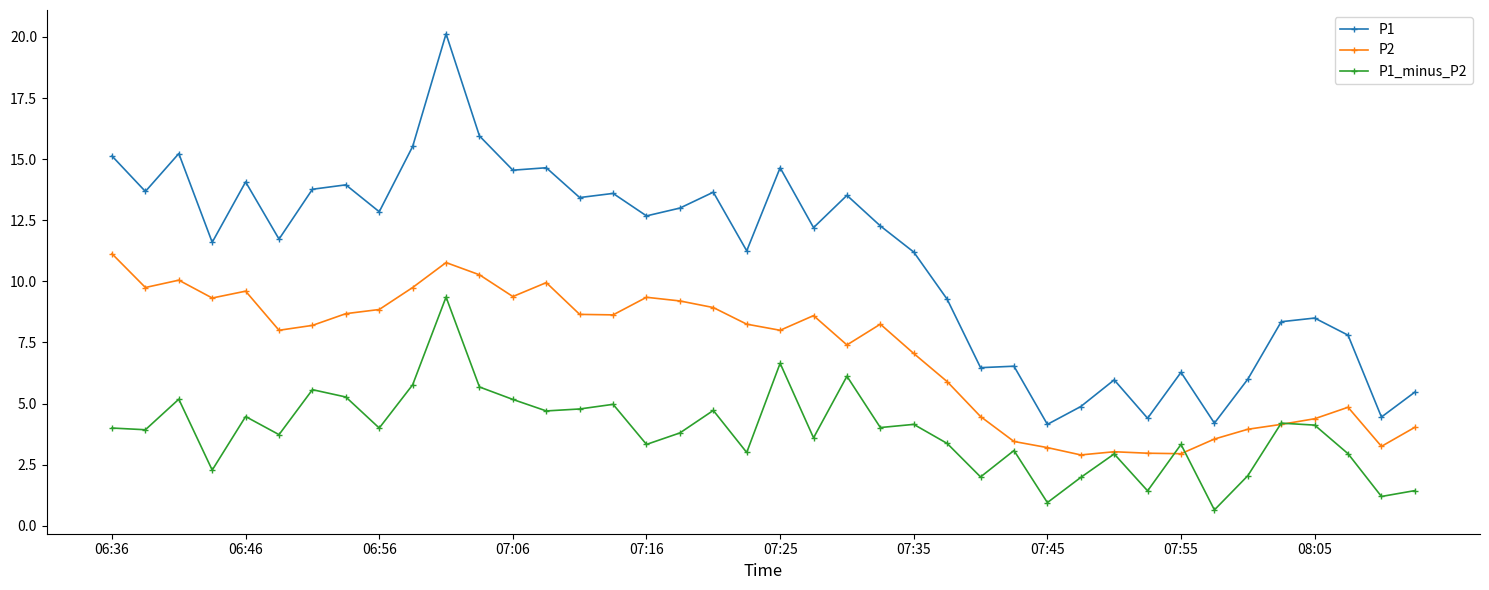

What is the maximum value shown in the chart?

20.1